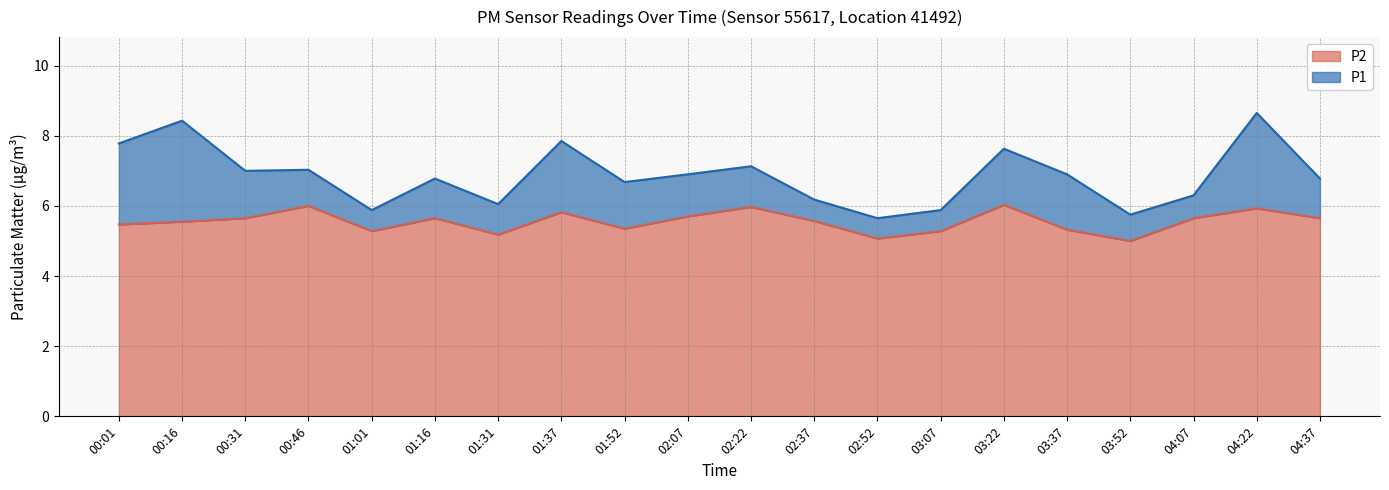

True or false: P2 line and P1 line intersect in this chart.

False